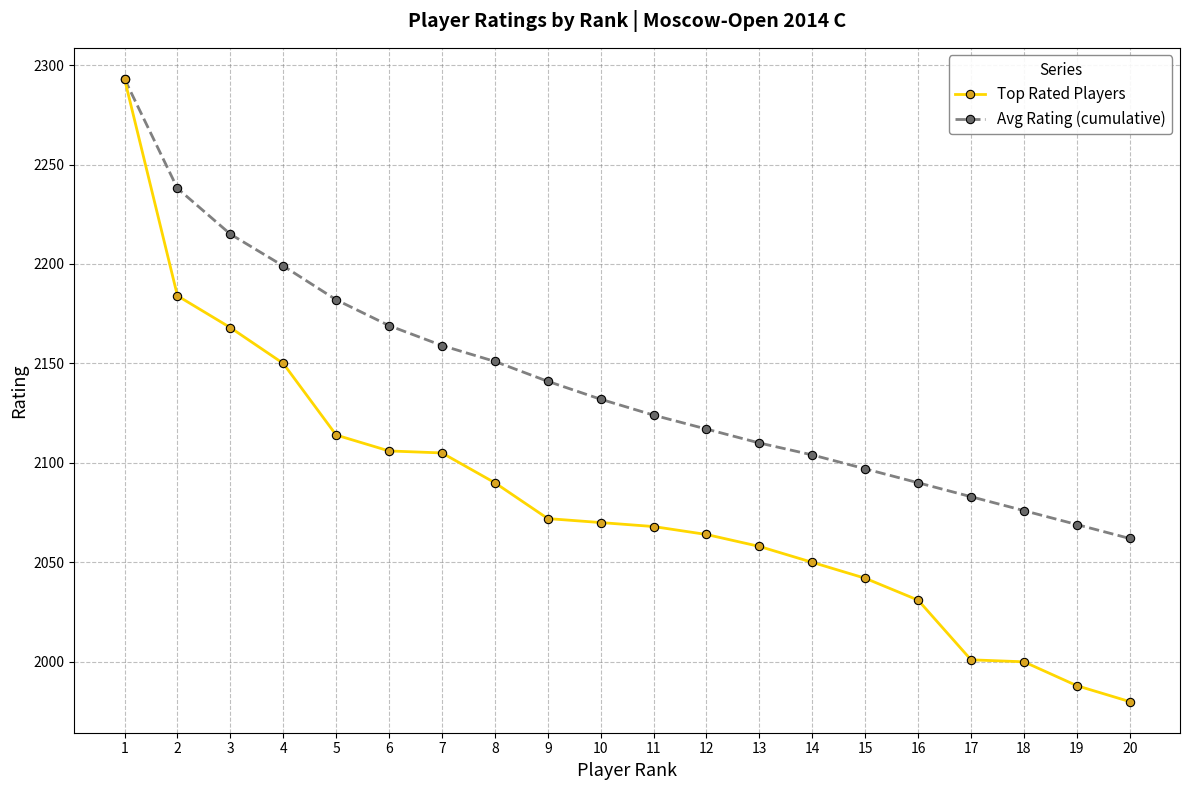

What is the approximate value of Top Rated Players at 12, to the nearest 50?

2050